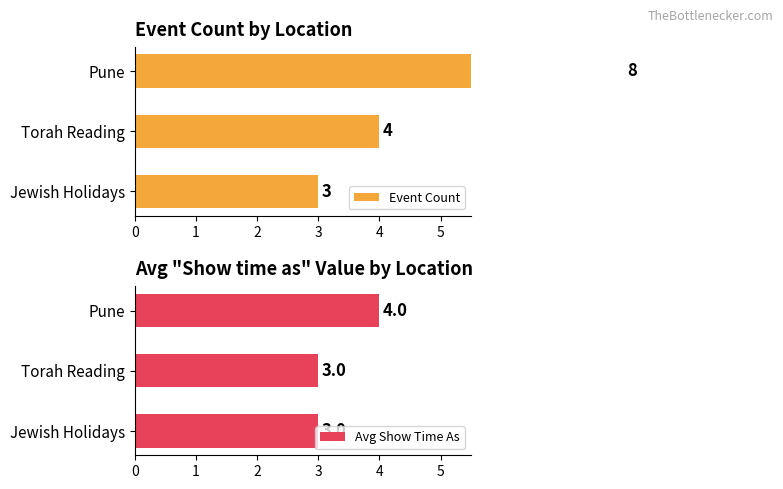

Which series has the largest range (max minus min)?

Event Count